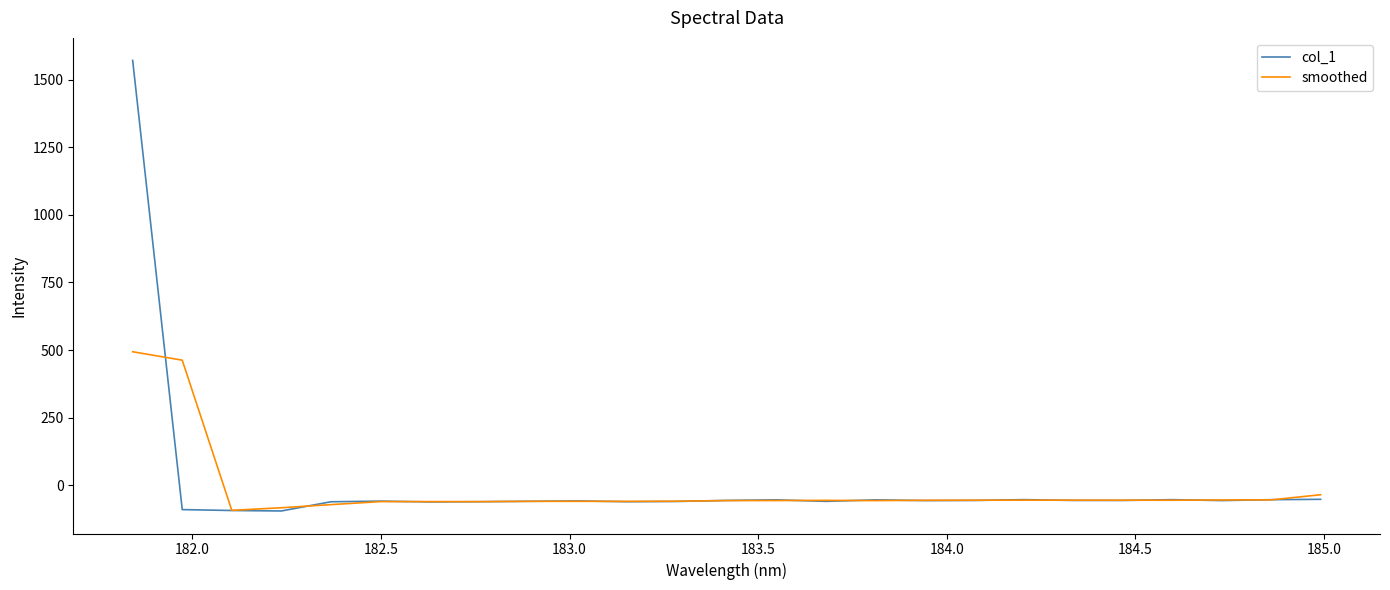

How many values in smoothed are below zero?

23